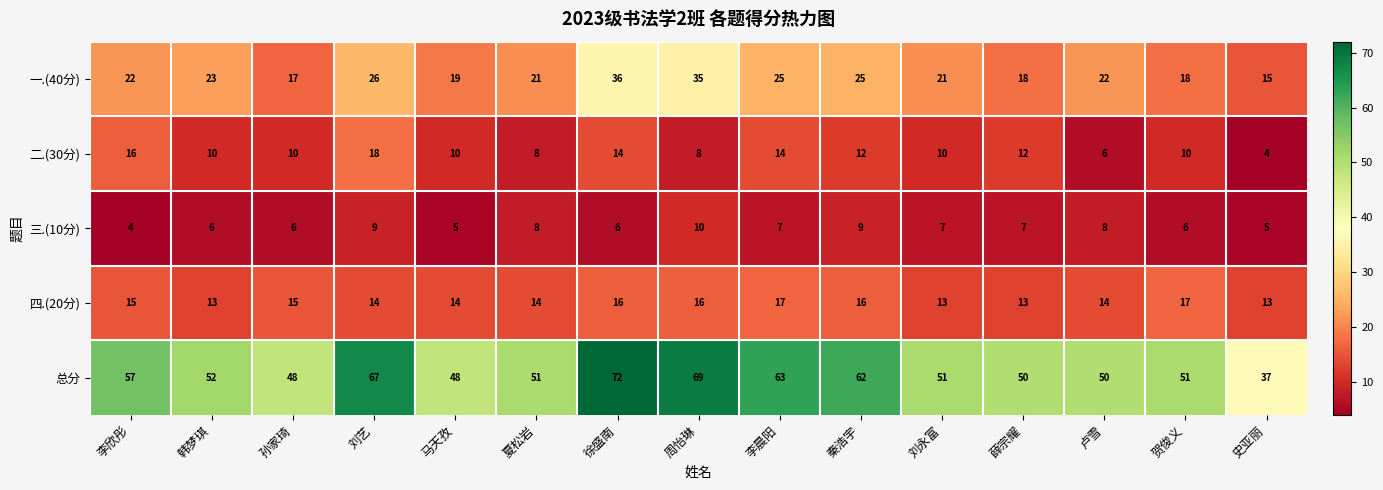

At which label does 四.(20分) first exceed 14?

李欣彤